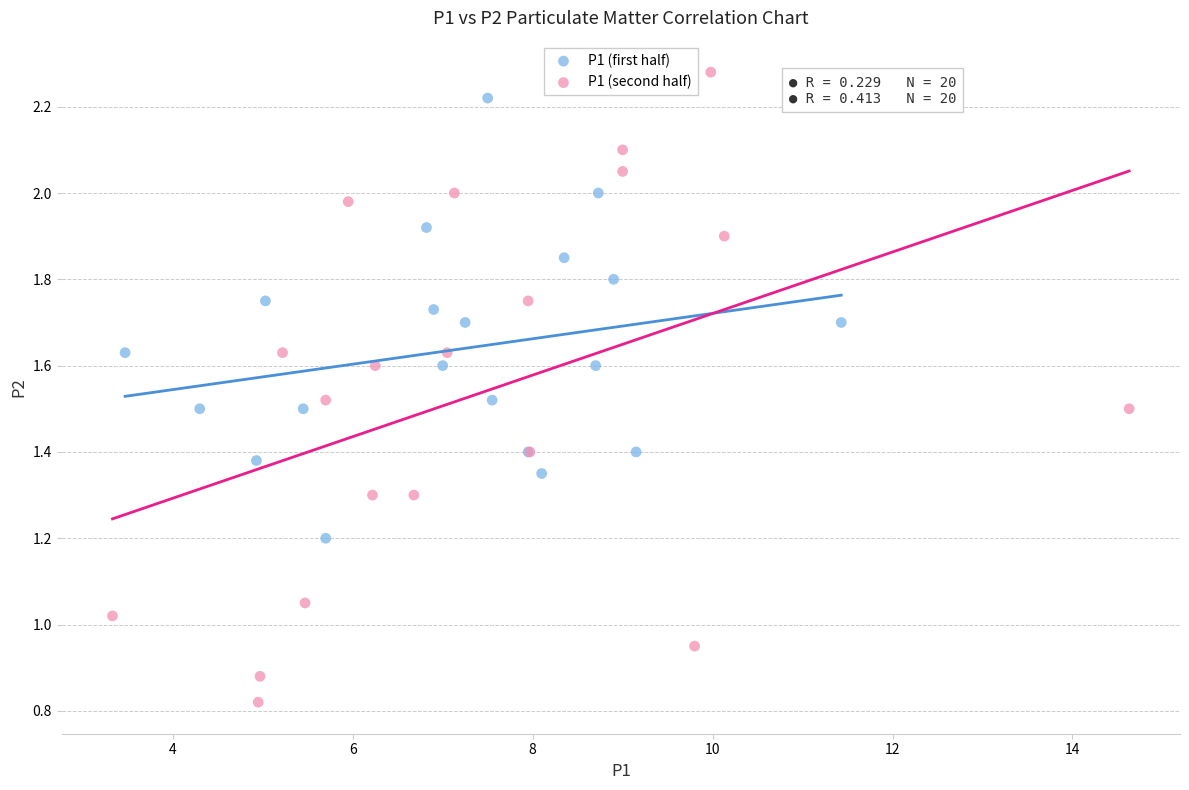

What are all the series names shown in the legend?

P1 (first half), P1 (second half)